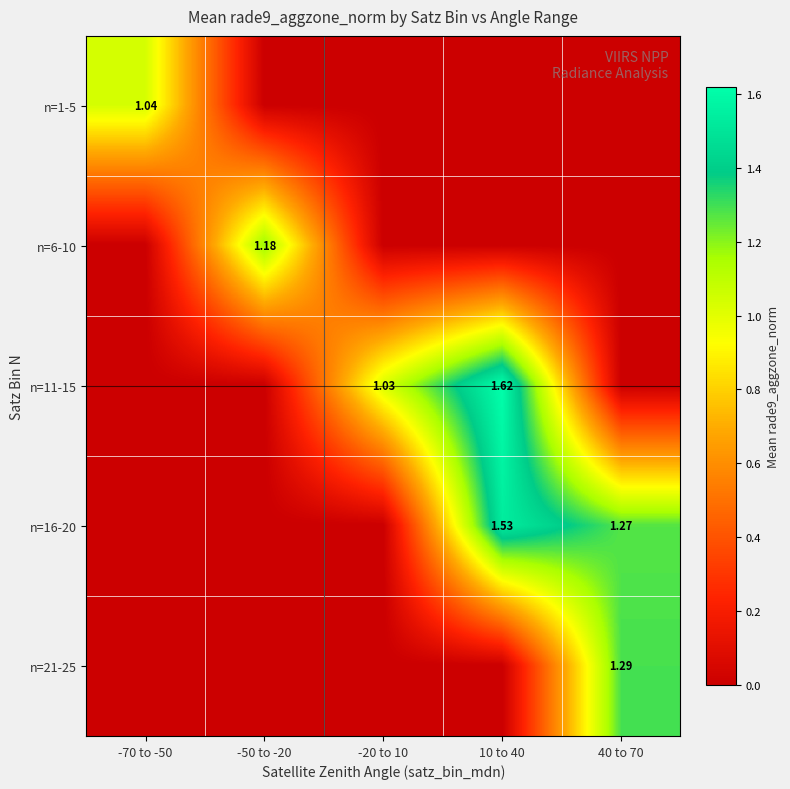

Is the value of n=6-10 at -50 to -20 greater than the value of n=1-5 at -70 to -50?

Yes